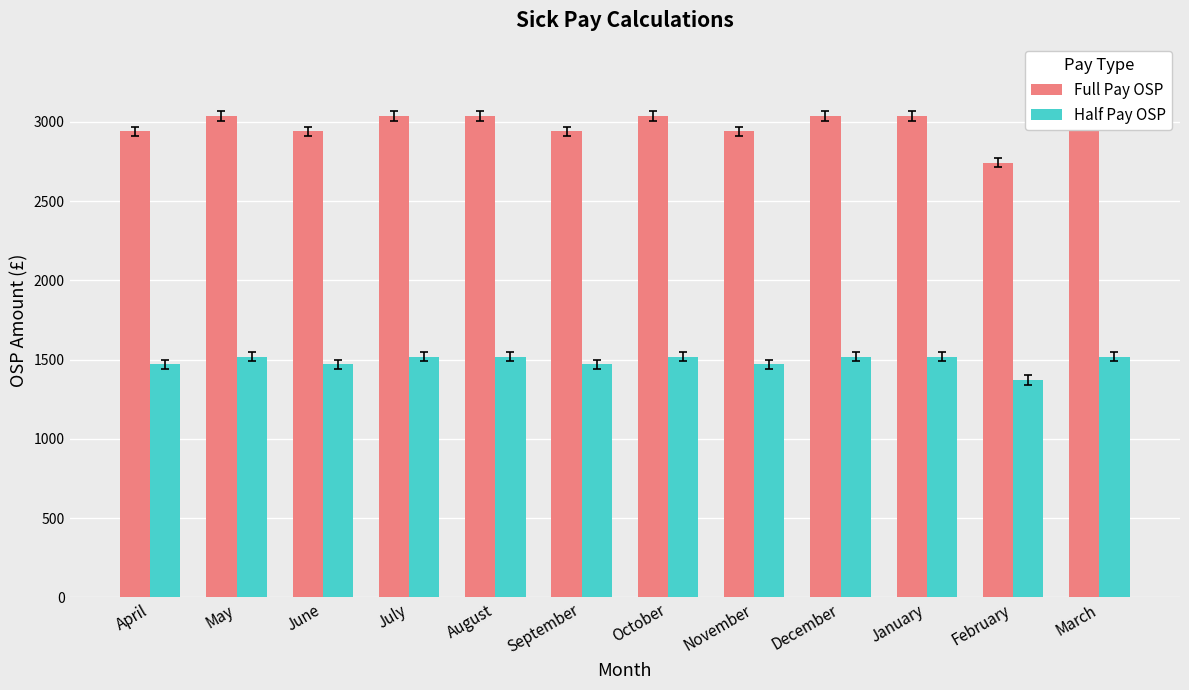

What is the difference between the maximum and minimum values in the Full Pay OSP series?

294.0